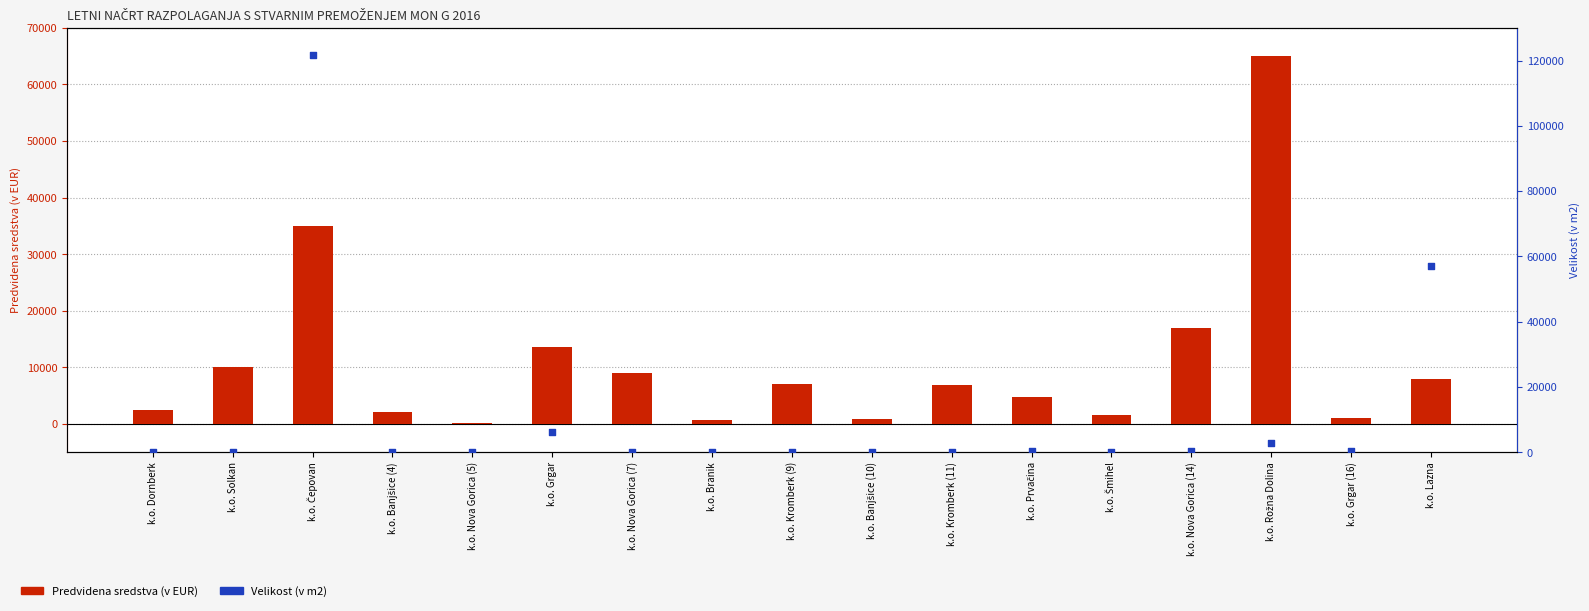

What is the total value across all series at k.o. Prvačina?

4994